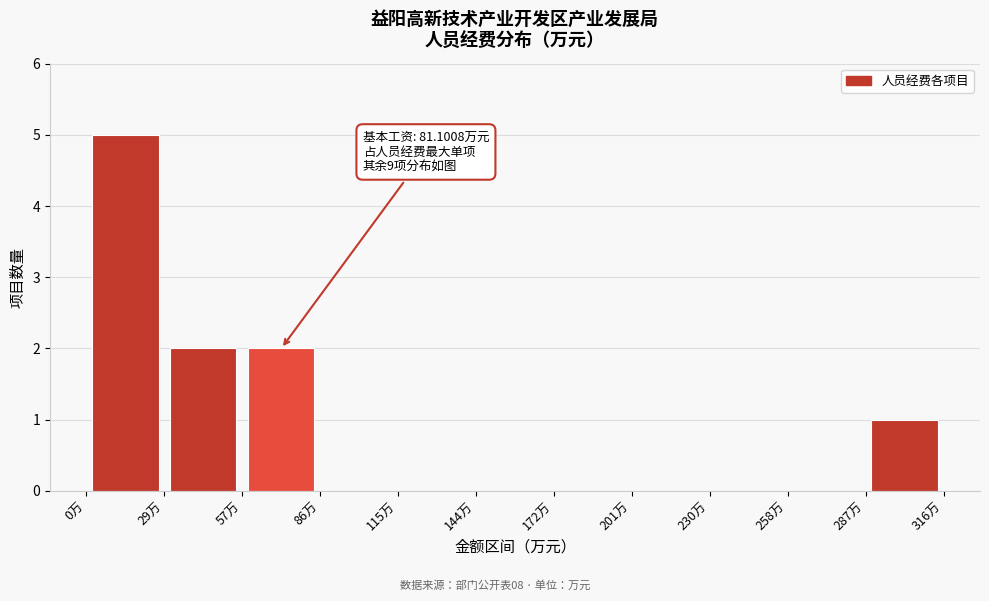

Over which range of the x-axis is the bar tallest?

0 to 30